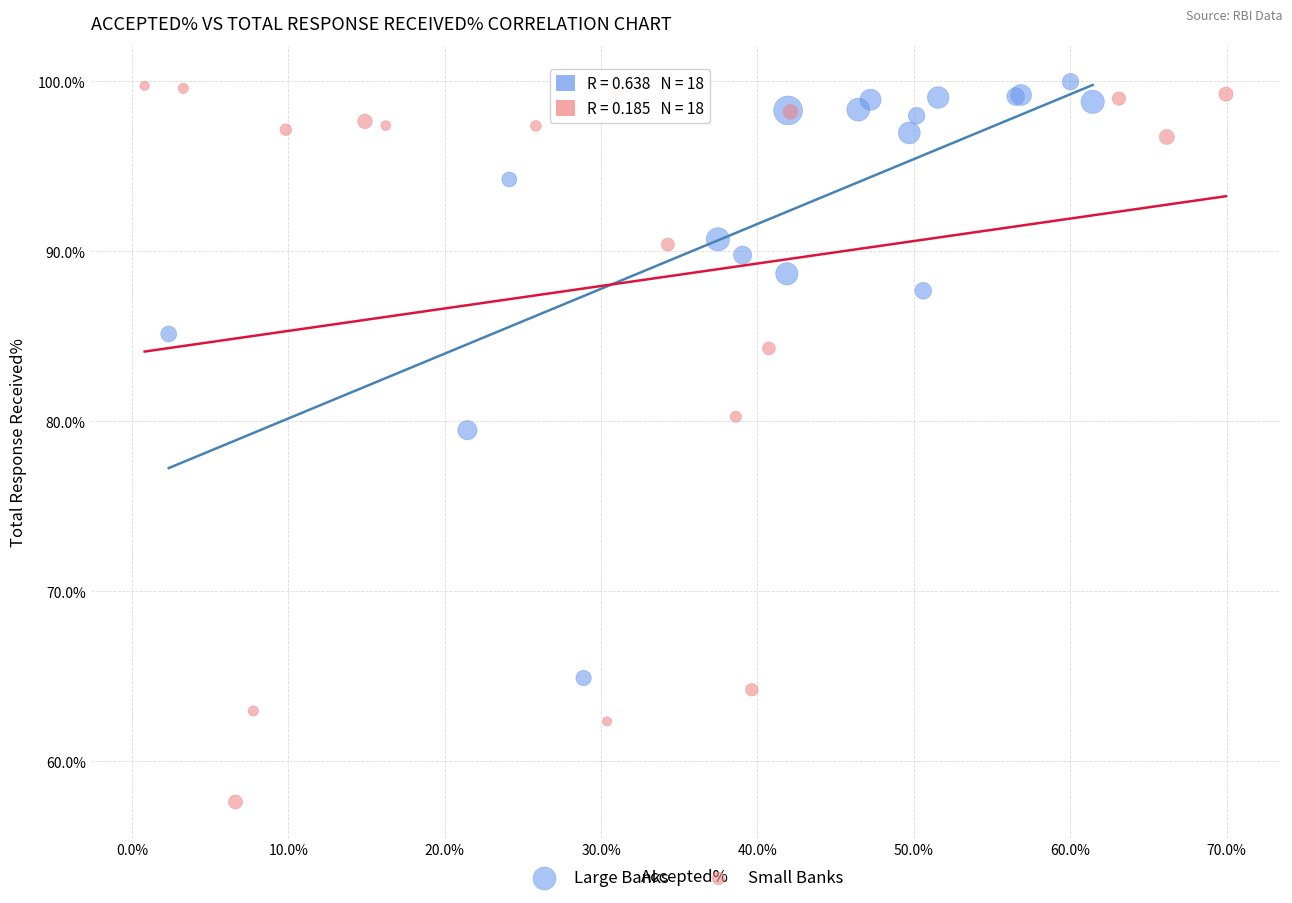

Which series has the widest spread of Y values?

Small Banks